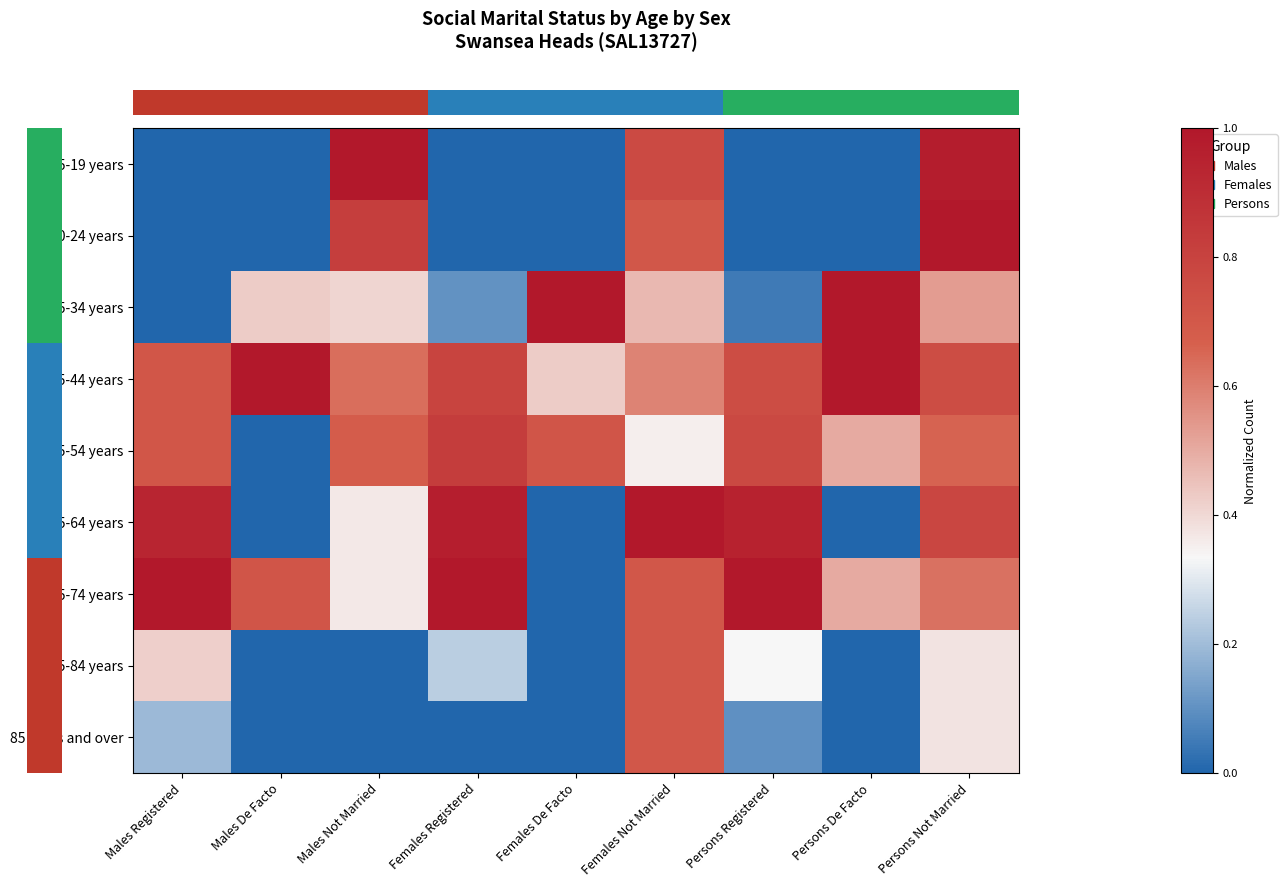

Which category has the highest value across all series?

Males Not Married